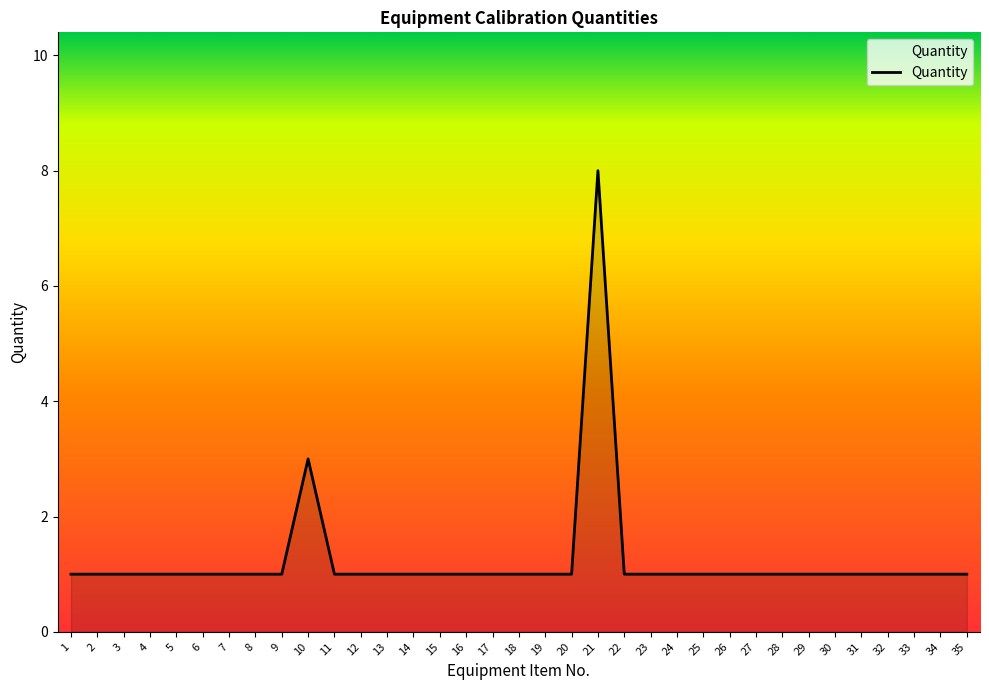

Is it true that the value at 25 is 0?

False